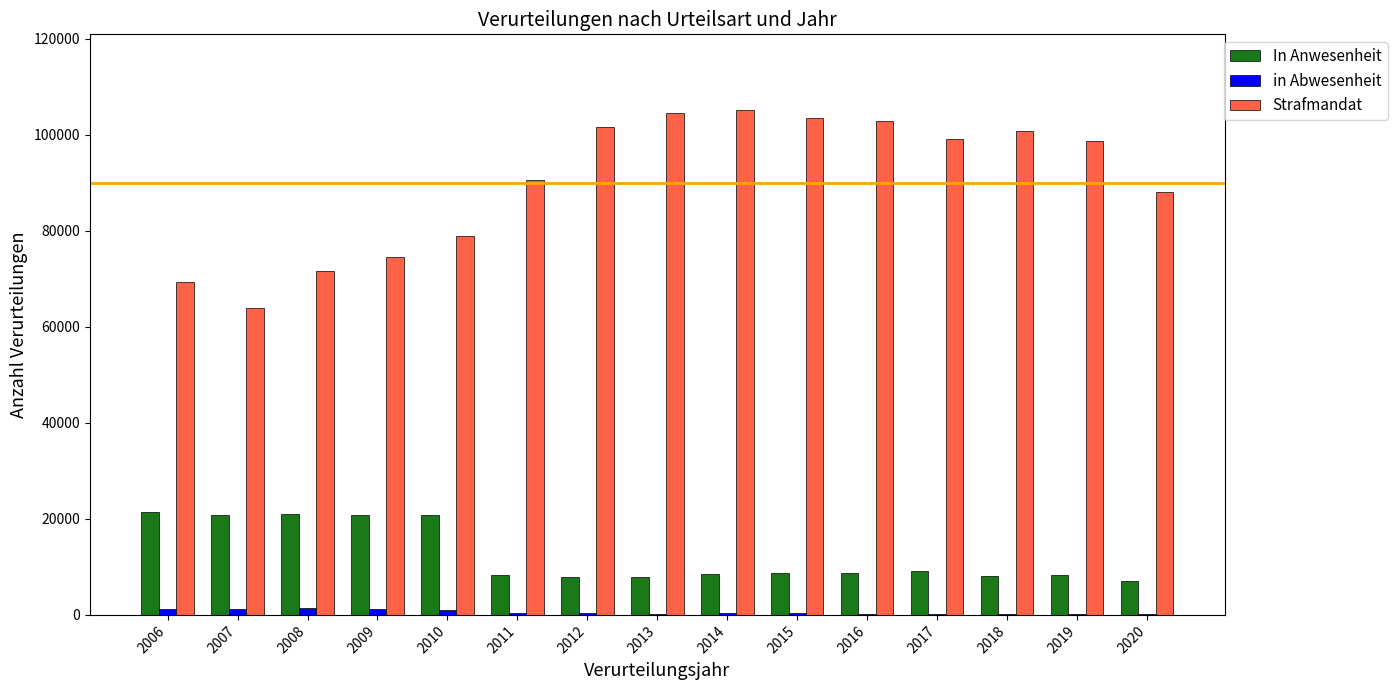

What is the greatest value displayed?

105135